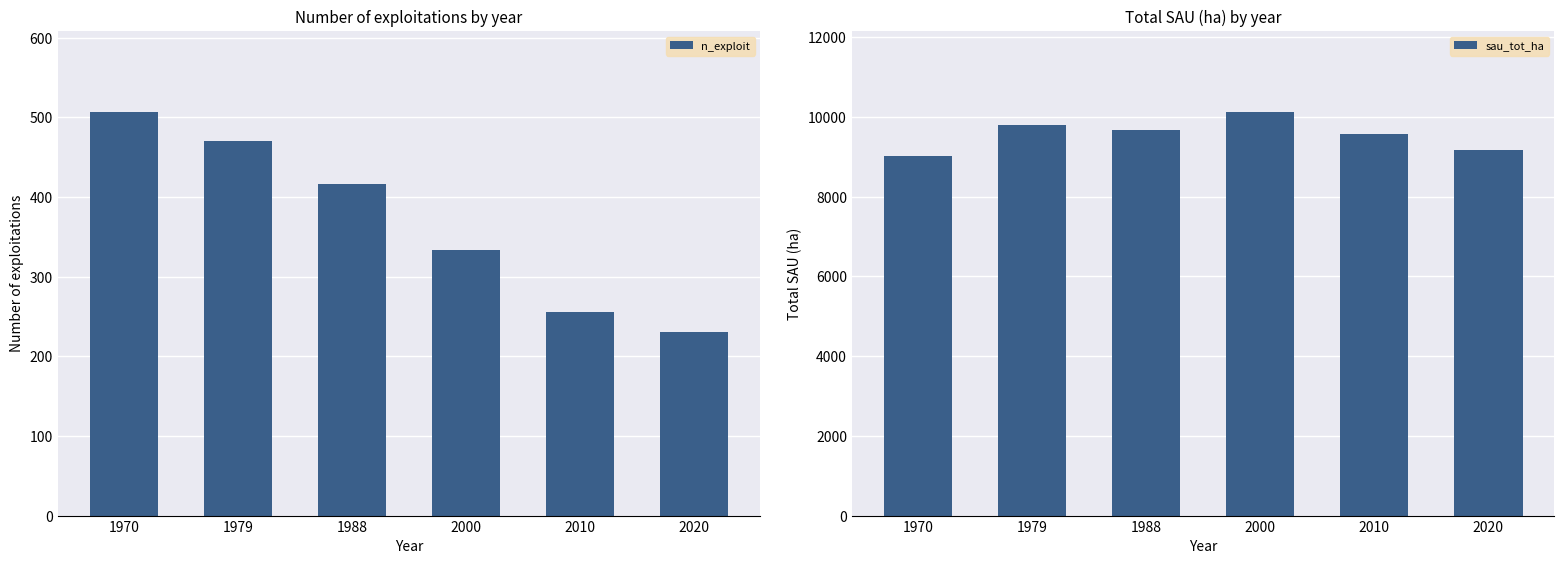

The value of n_exploit at 1970 is 507.0. True or false?

True